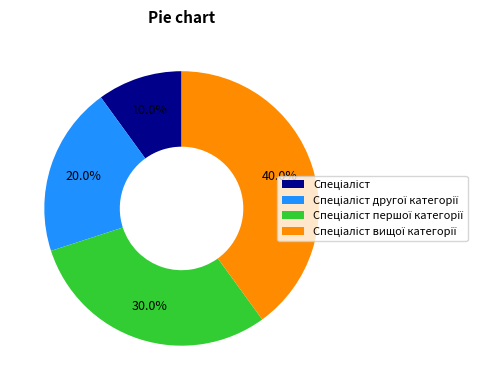

To the nearest percent, what is the average slice percentage?

25%